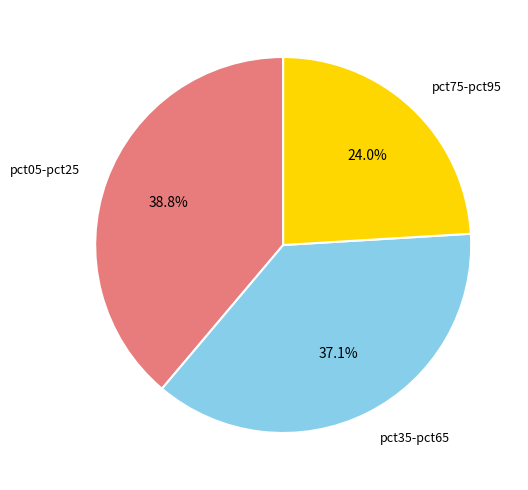

How many slices are in this pie chart?

3